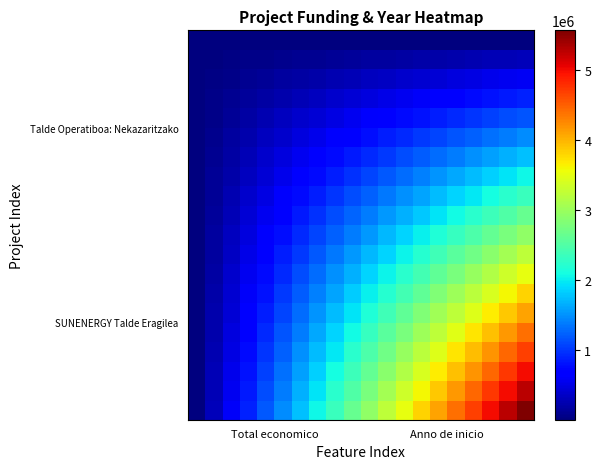

What is the minimum value shown in the chart?

2017.0